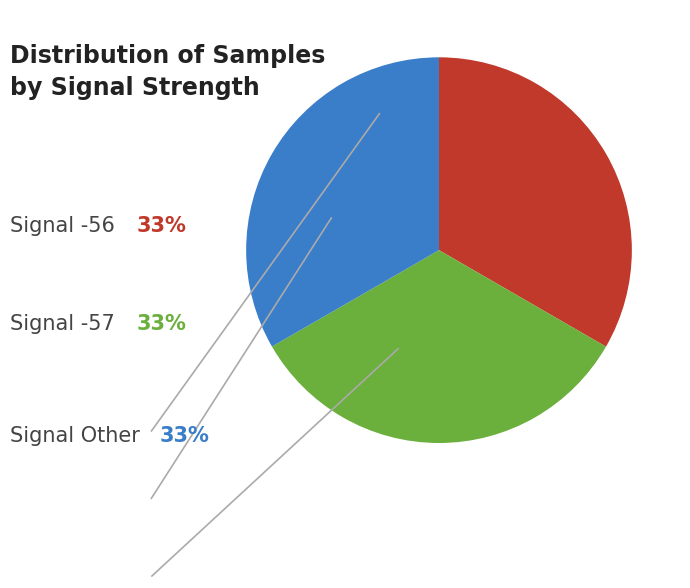

Is there a majority slice in this chart?

No